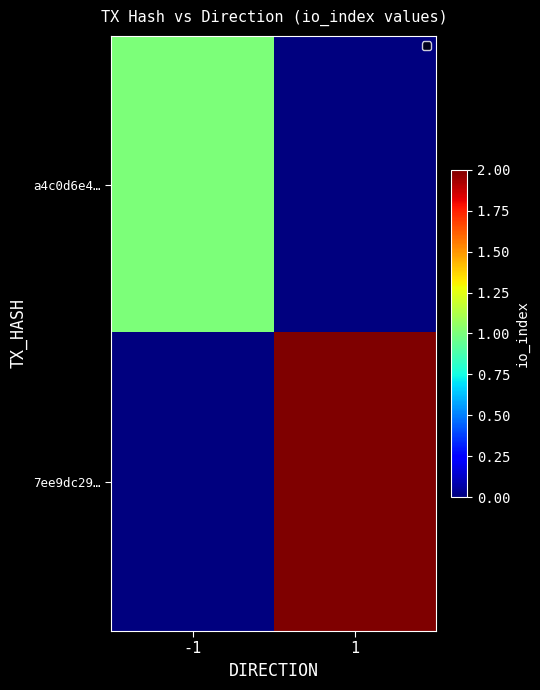

List the series in order of their peak value, highest first.

7ee9dc29…, a4c0d6e4…